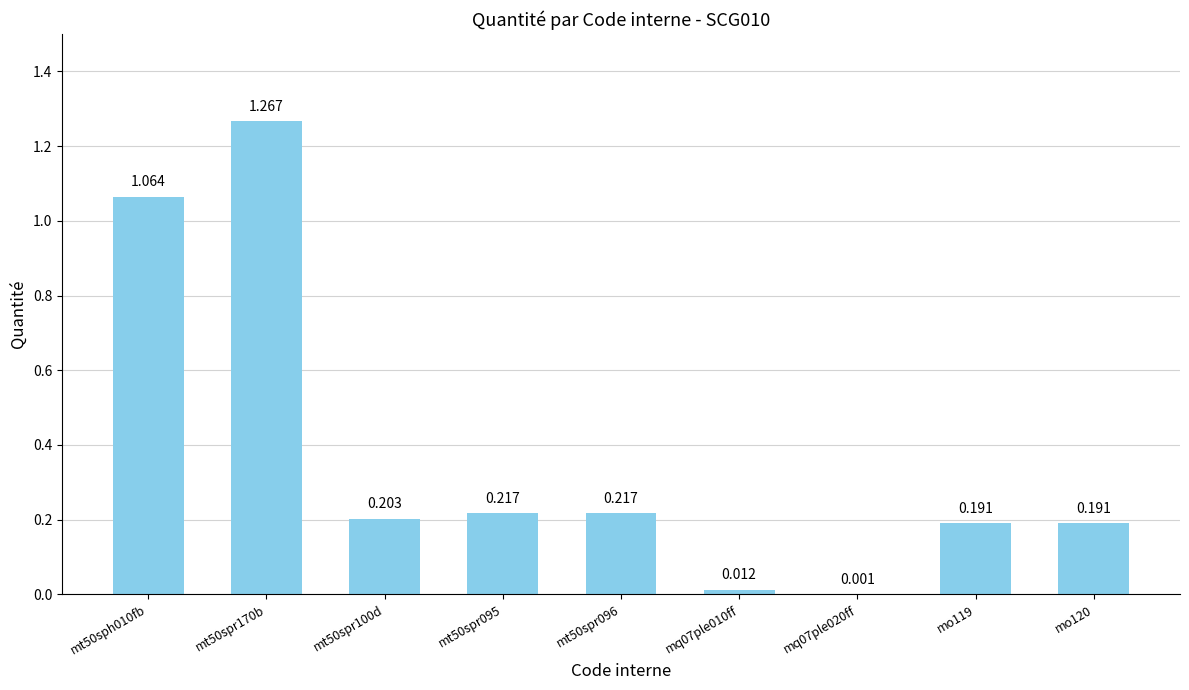

How many series are shown in this chart?

1